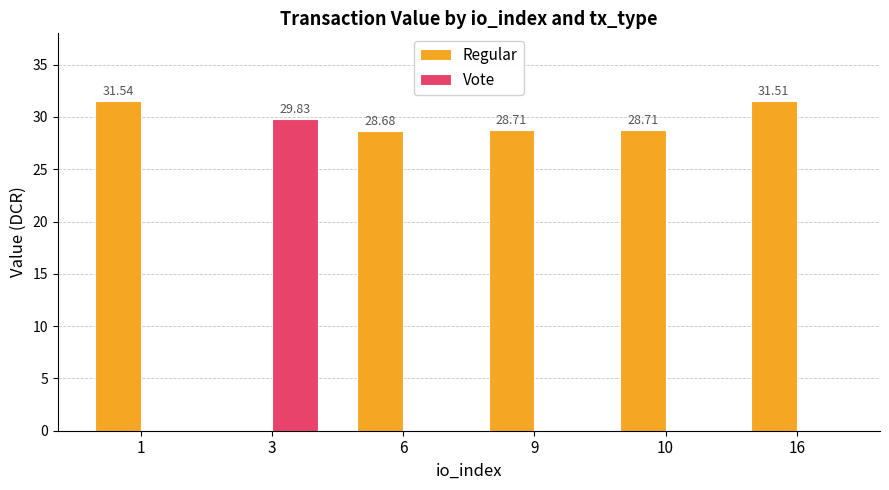

Reading left to right, extract all data points from this chart.

Regular: 1=31.5	3=0.0	6=28.7	9=28.7	10=28.7	16=31.5
Vote: 1=0.0	3=29.8	6=0.0	9=0.0	10=0.0	16=0.0